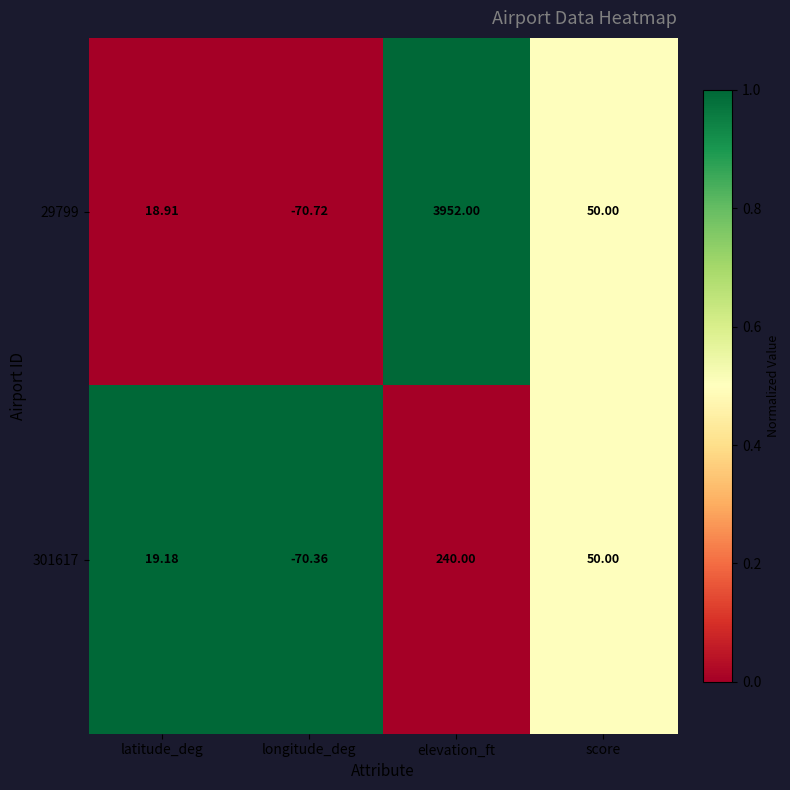

Which category has the lowest value across all series?

longitude_deg